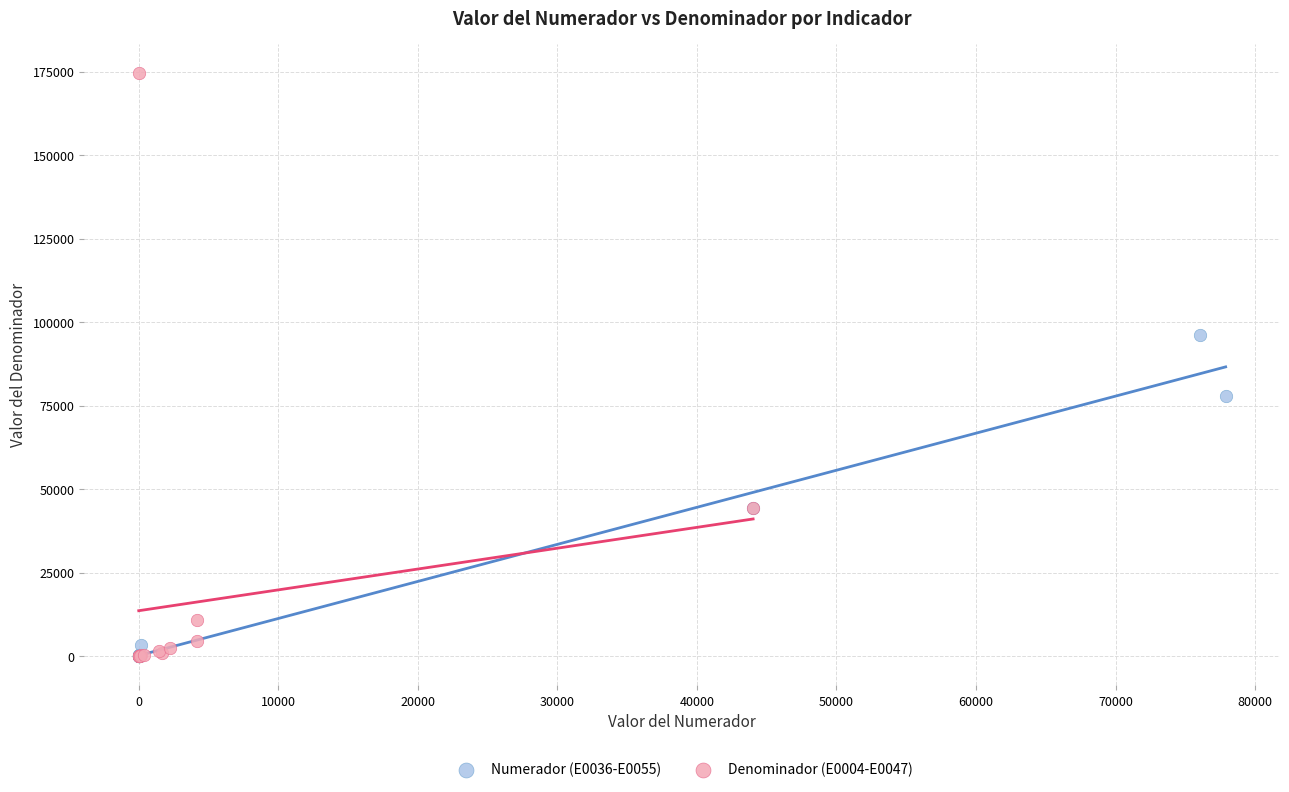

Which series contains the highest Y value?

Denominador (E0004-E0047)